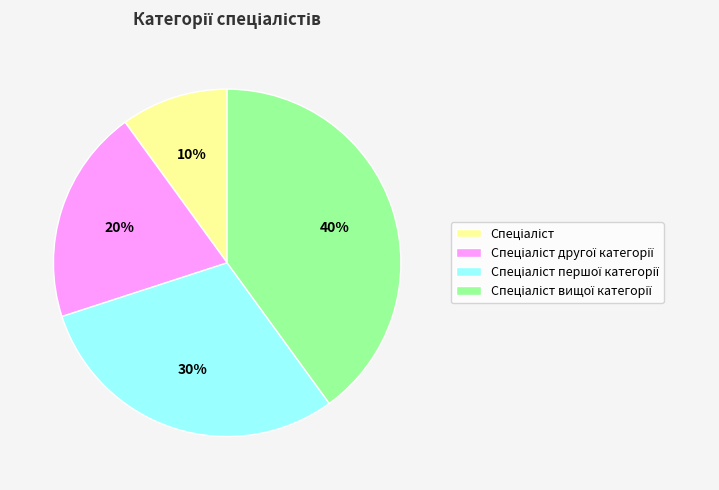

To the nearest percent, what is the average slice percentage?

25%